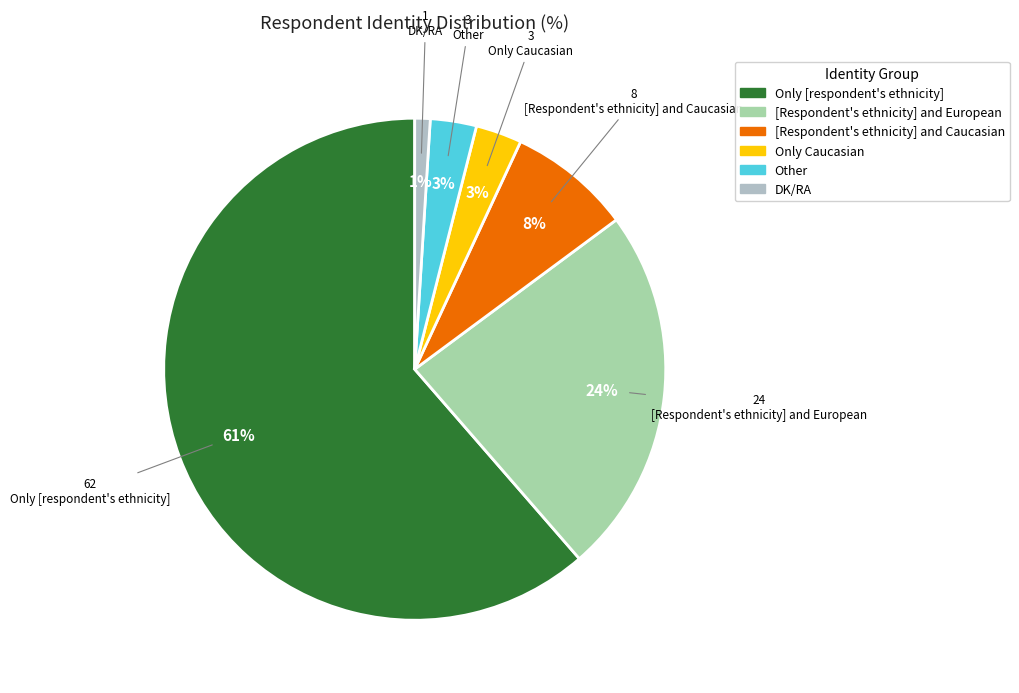

How many slices are in this pie chart?

6